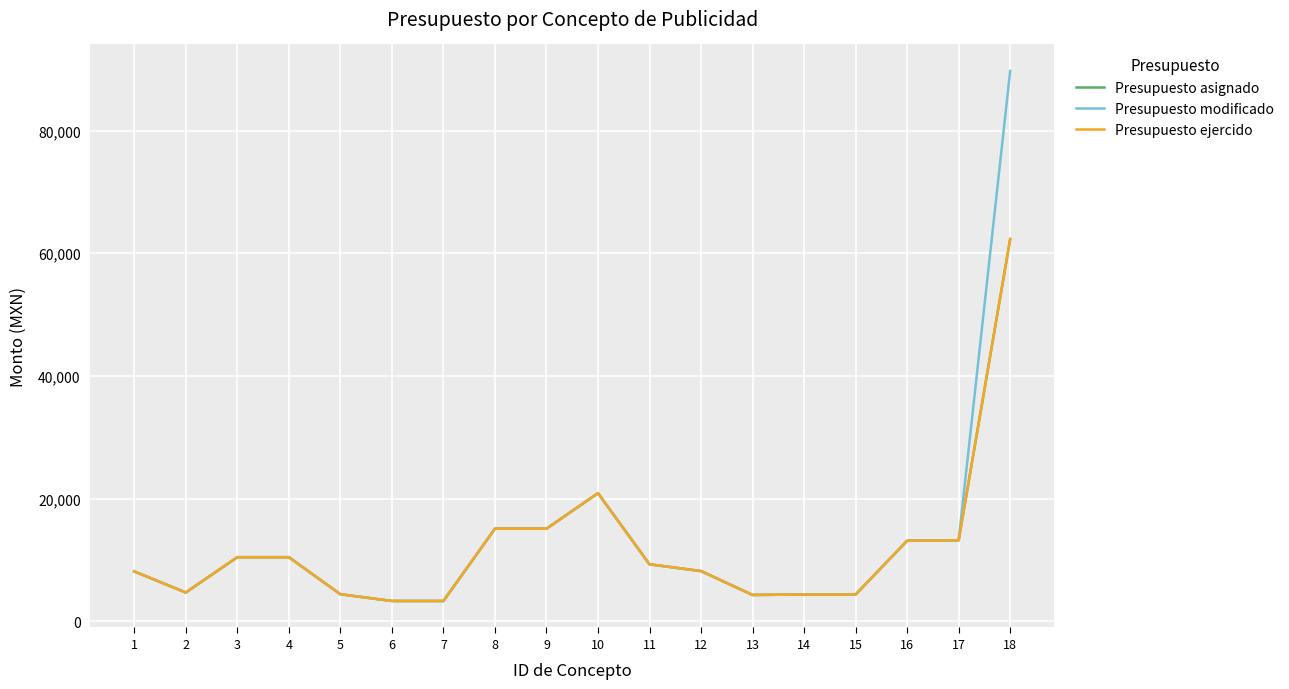

At which category does Presupuesto asignado reach its first local peak?

10